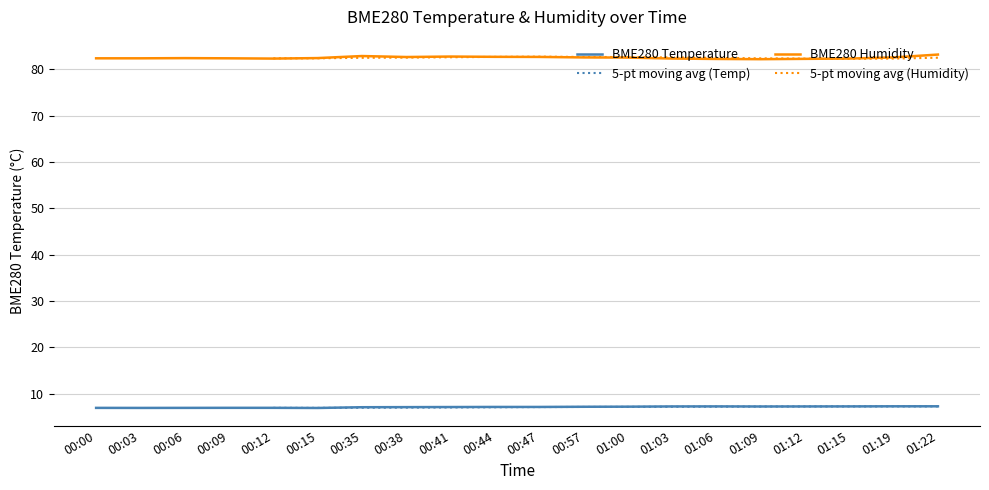

Is it true that BME280_temperature equals 4.4 at 00:38?

False